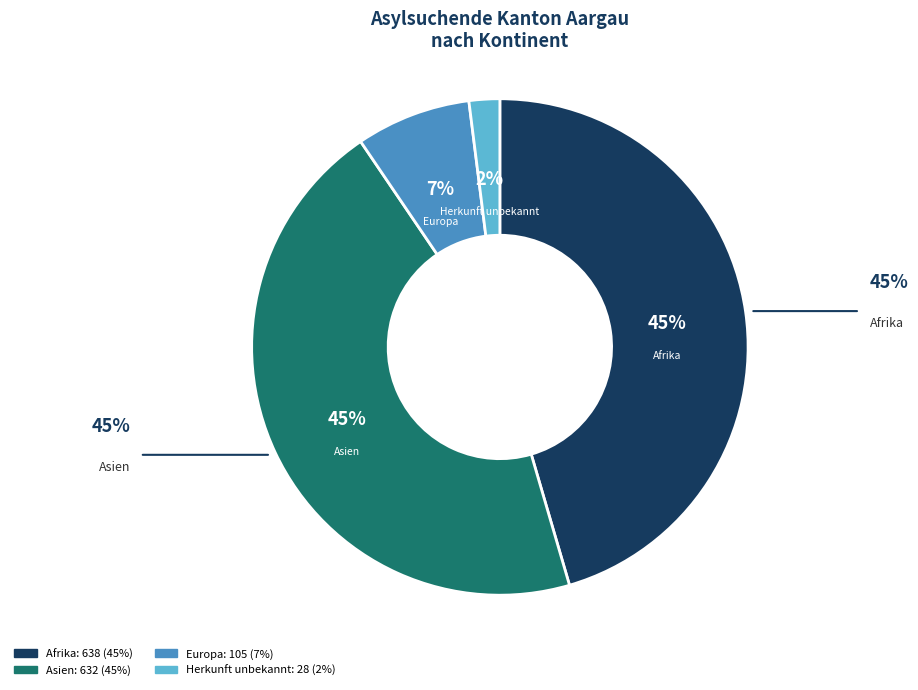

Is the sum of Afrika and Asien greater than half?

Yes